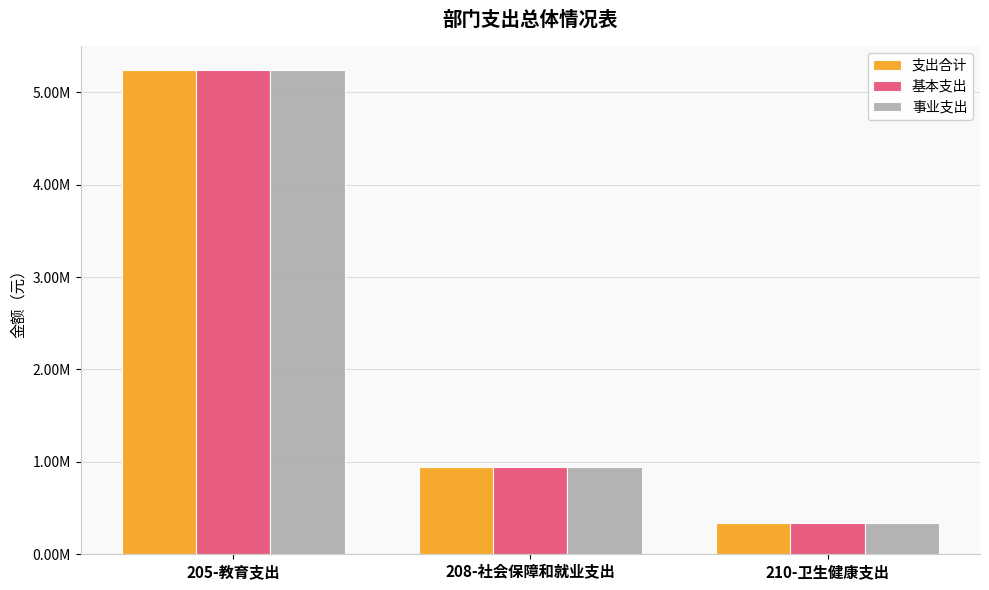

The 事业支出 series shows 328898.4 at 208-社会保障和就业支出. True or false?

False